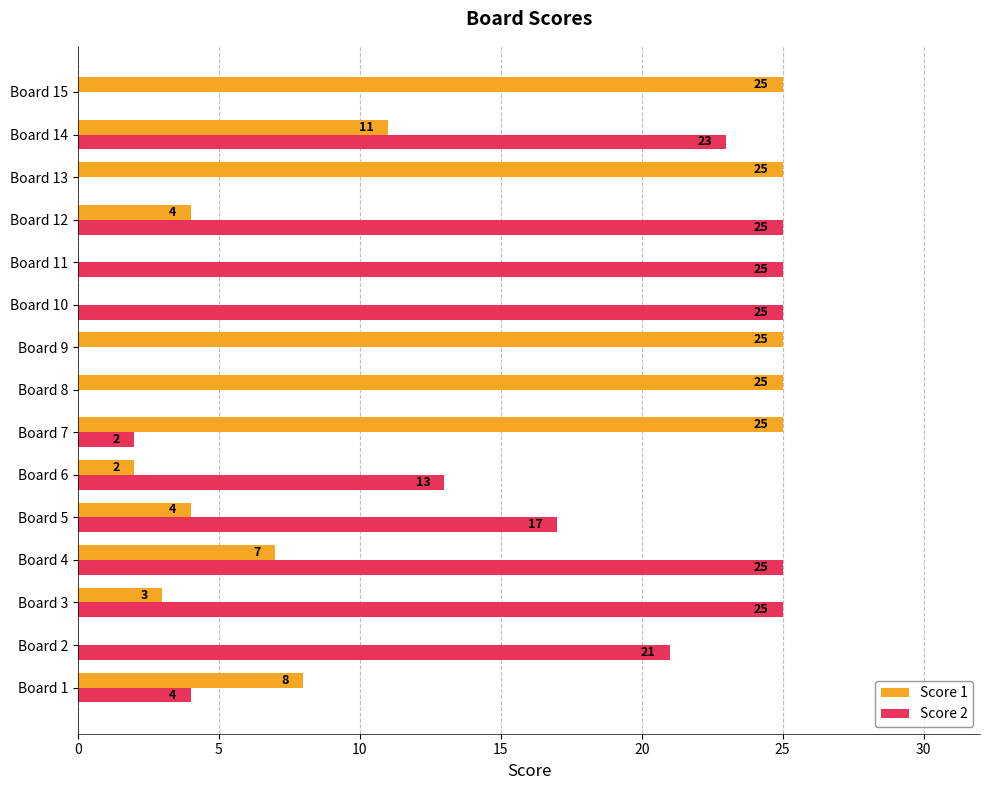

What is the highest value of the Score 2 series?

25